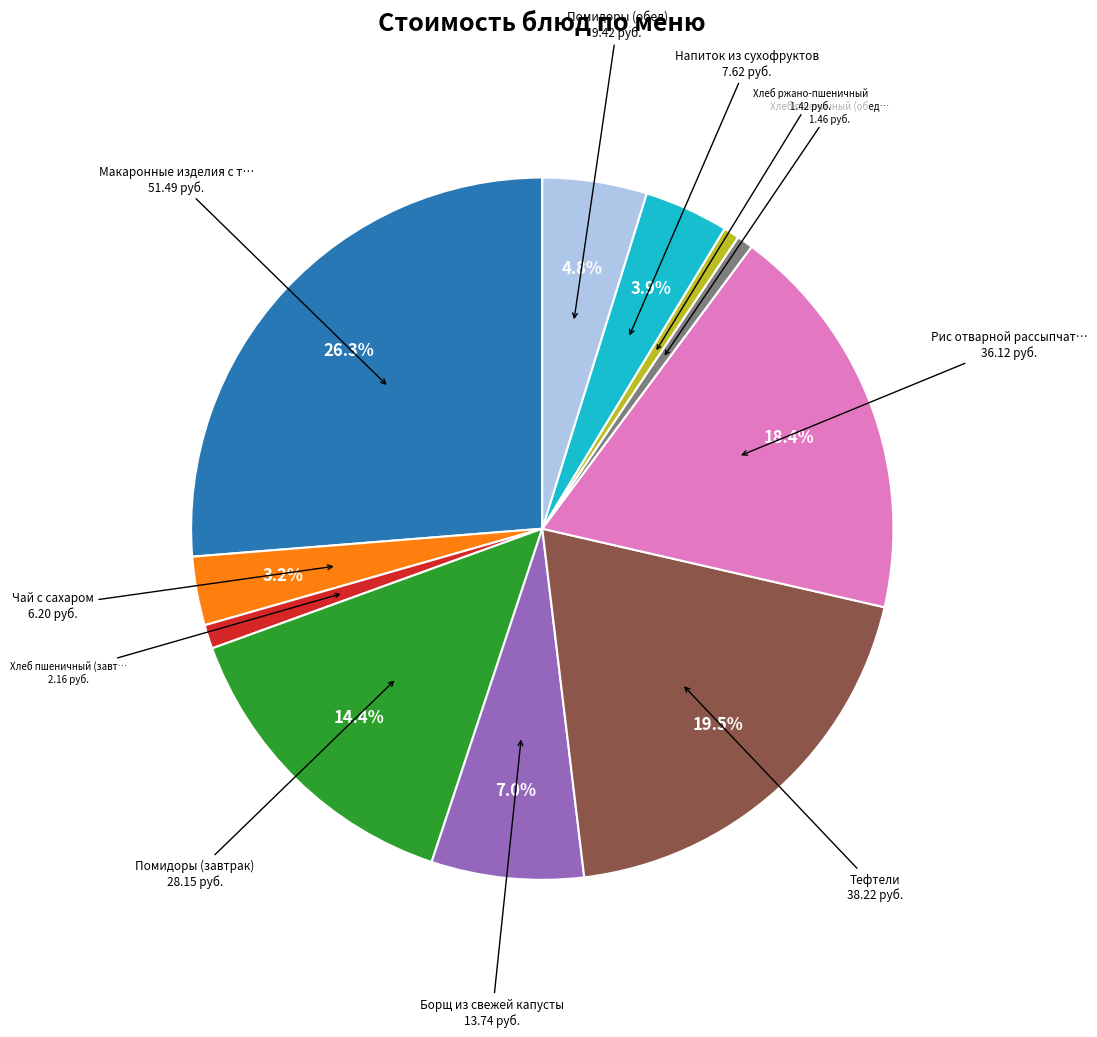

Is there a majority slice in this chart?

No